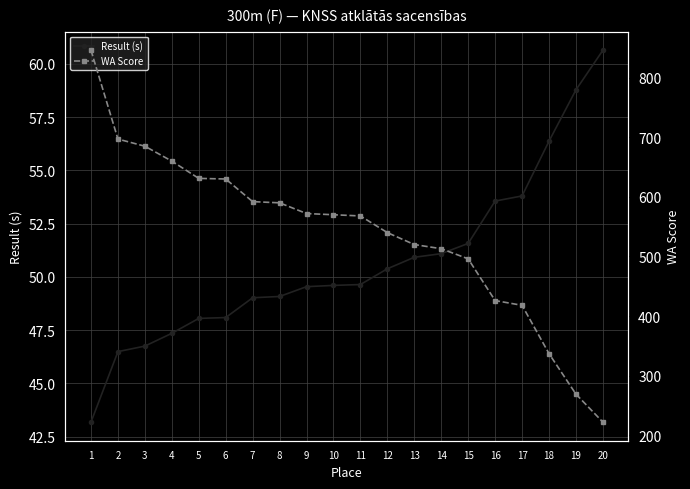

How many lines are shown in the chart?

2